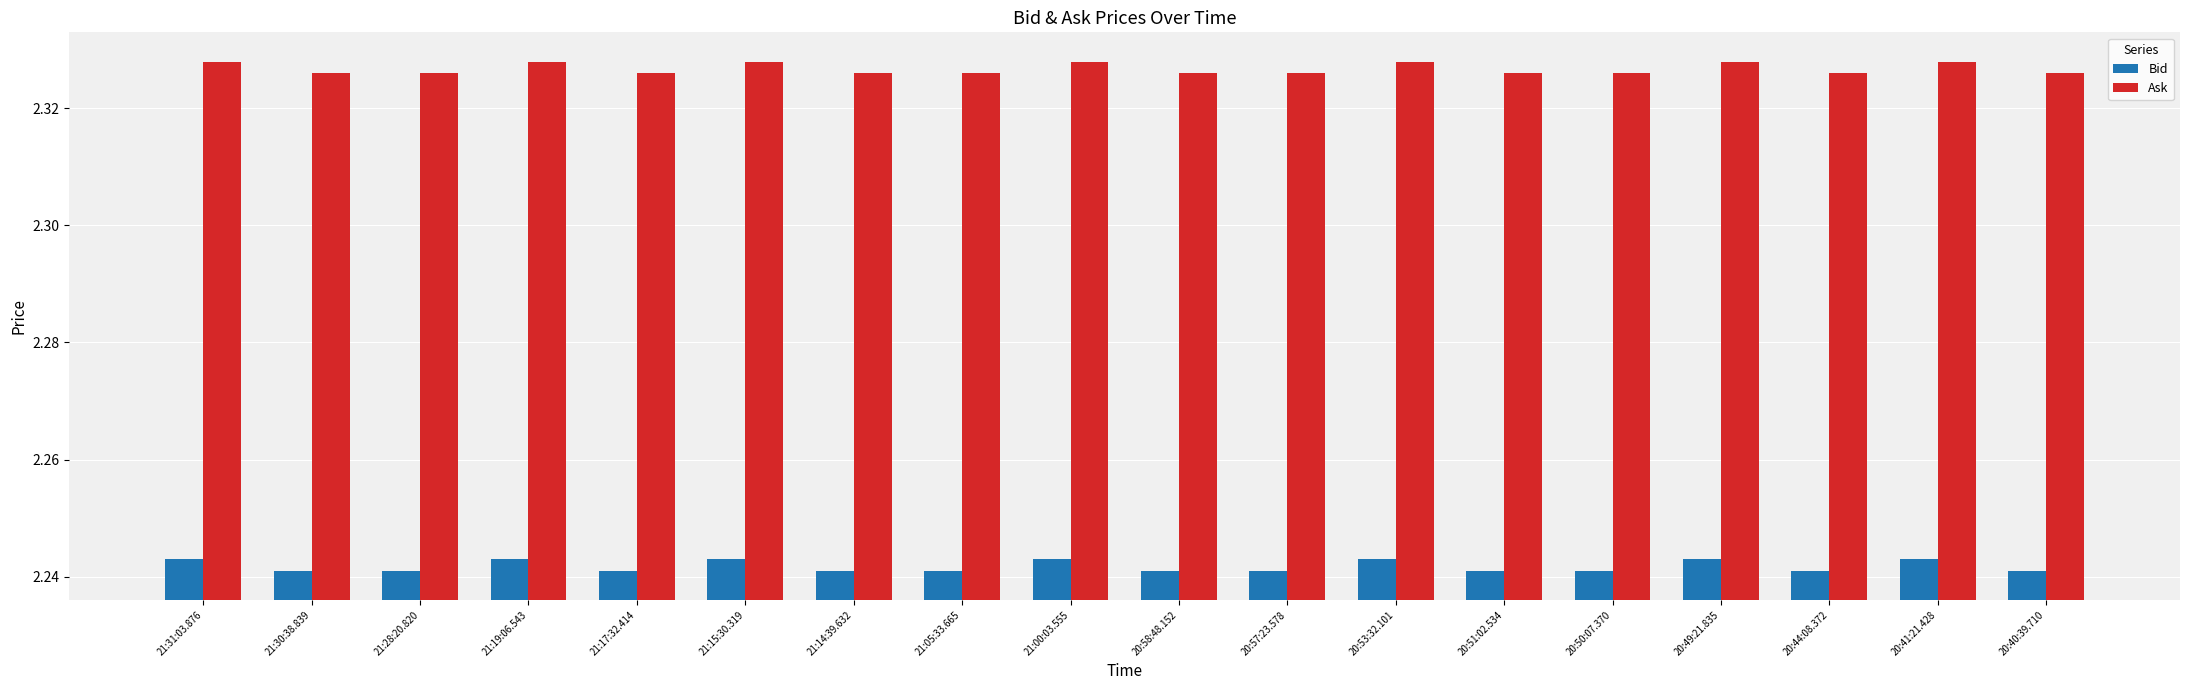

Which series has the largest total across all categories?

Ask